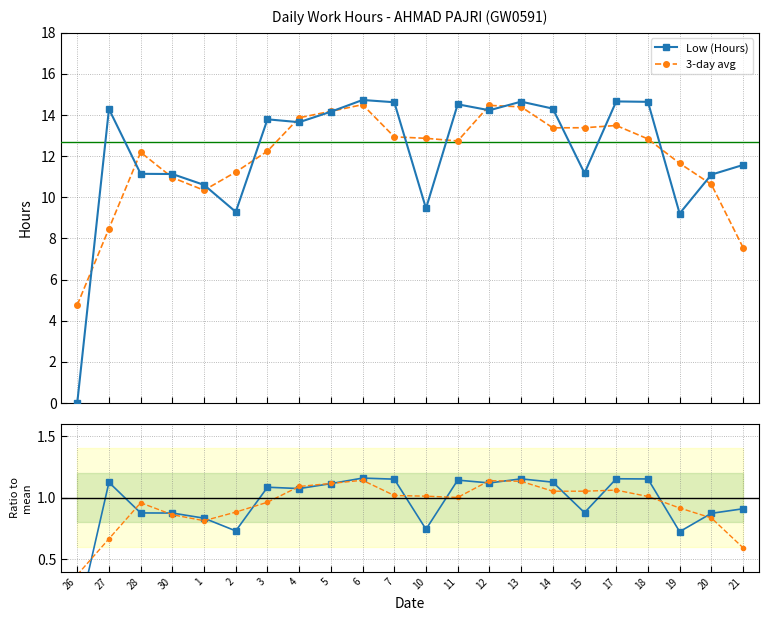

What is the average value of the Low ratio series?

1.0